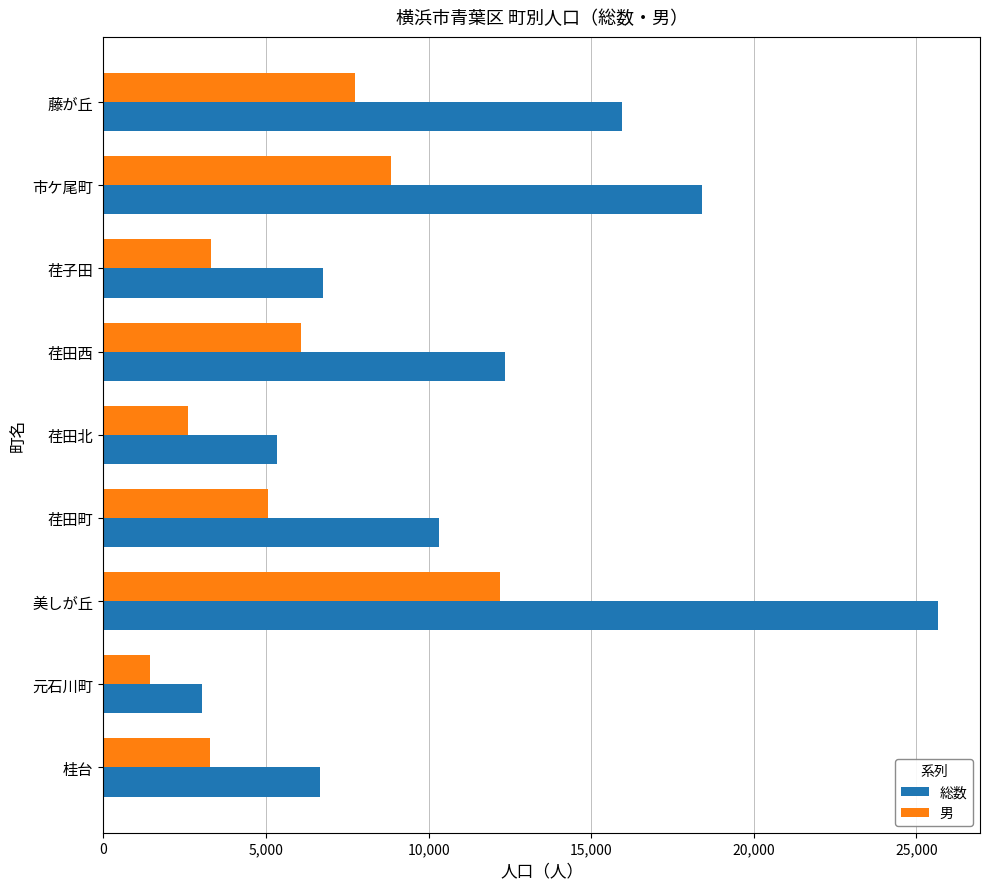

What is the spread (max minus min) of values at 荏田西?

6257